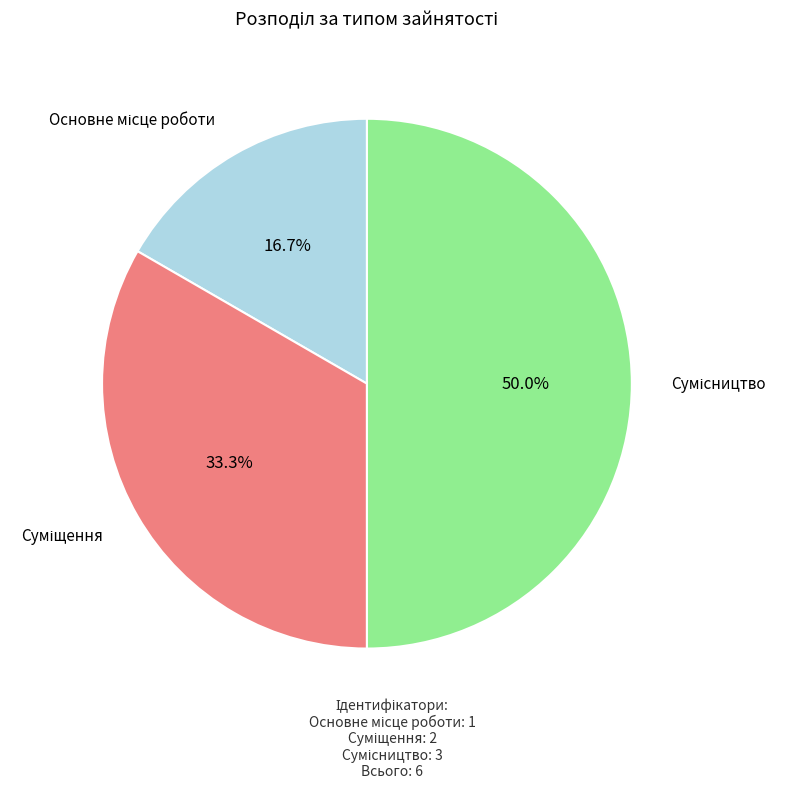

How many slices are in this pie chart?

3